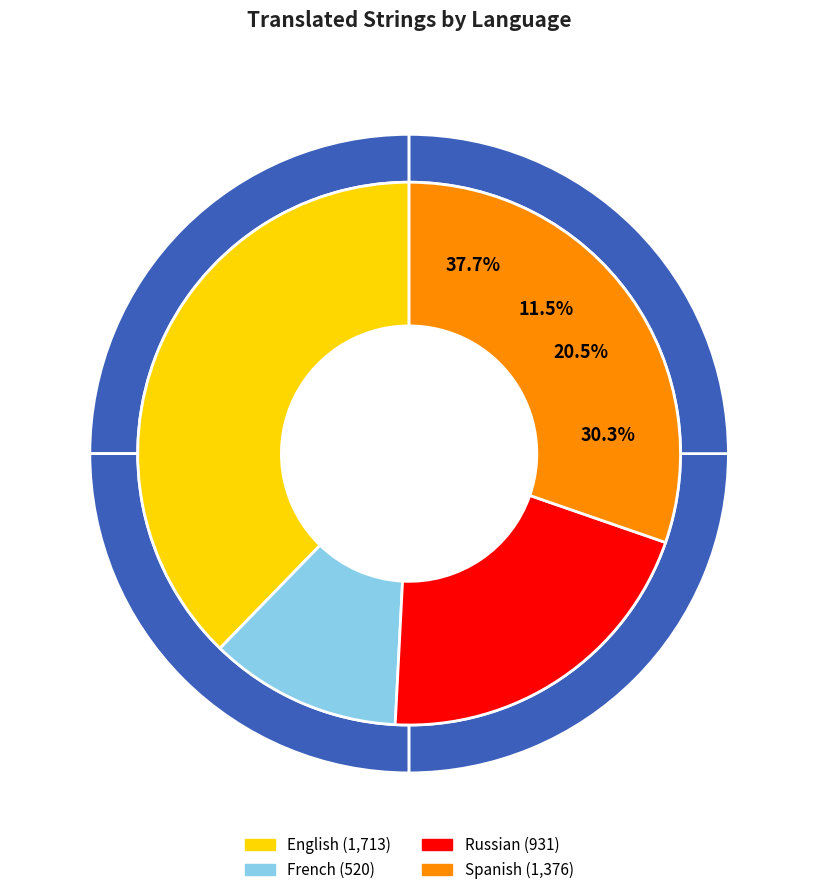

Which slice is the largest?

English